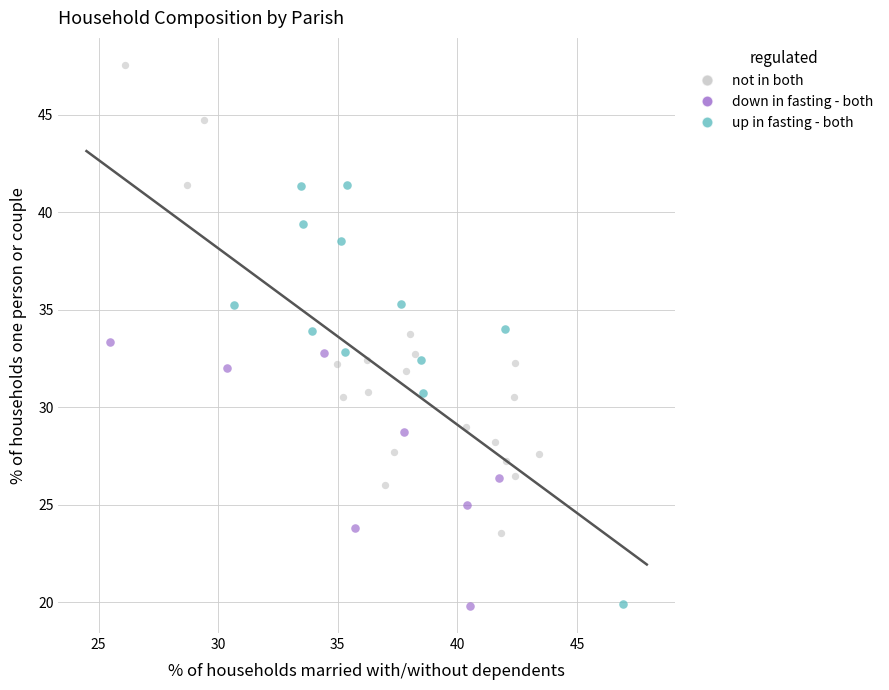

What are all the series names shown in the legend?

not in both, down in fasting - both, up in fasting - both